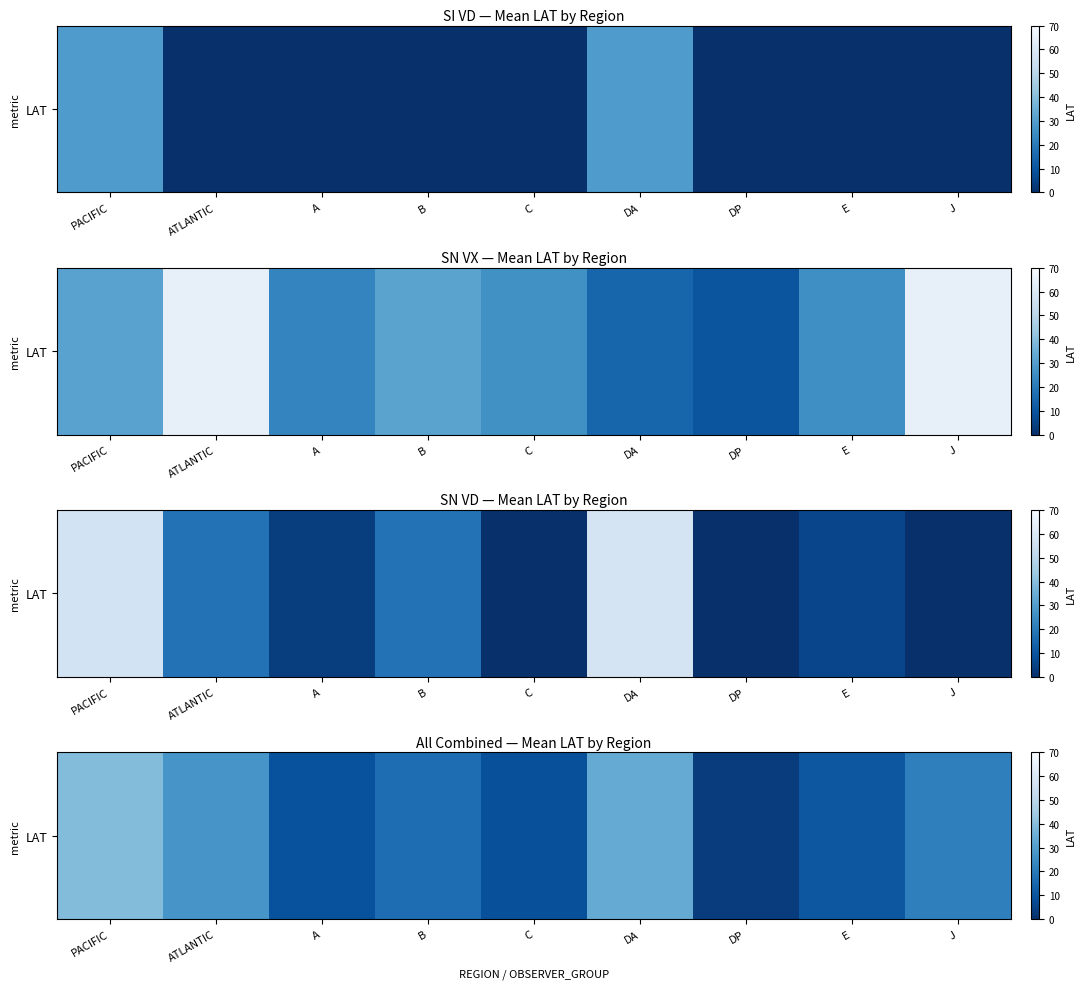

What is the maximum value shown in the chart?

39.1